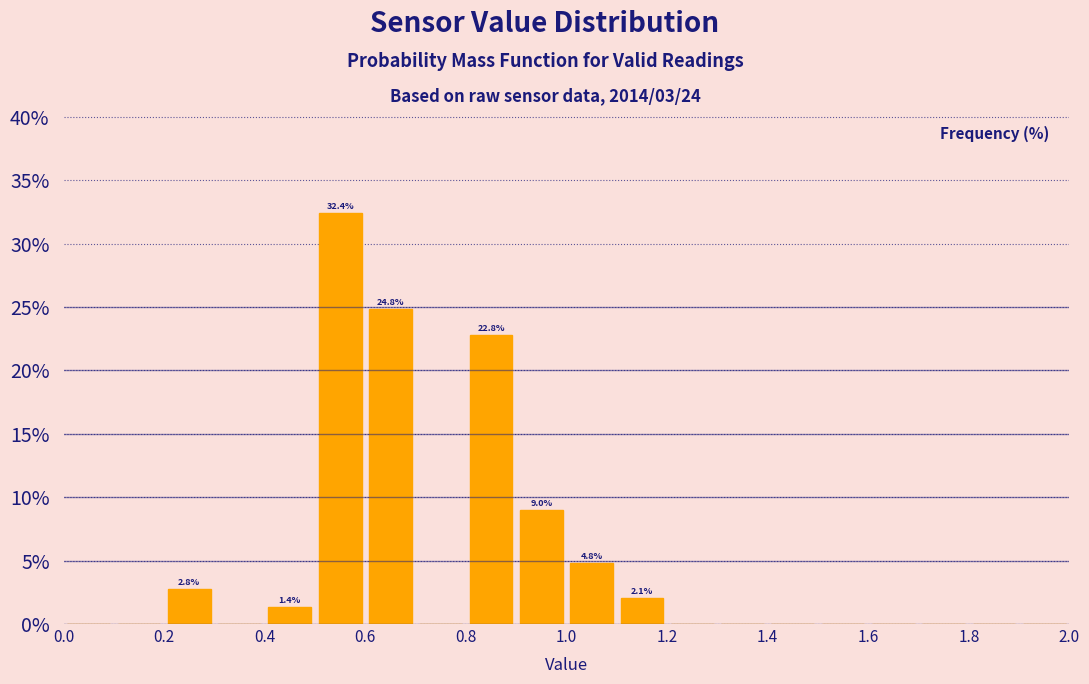

Which range on the x-axis has the tallest bar?

0.5 to 0.6